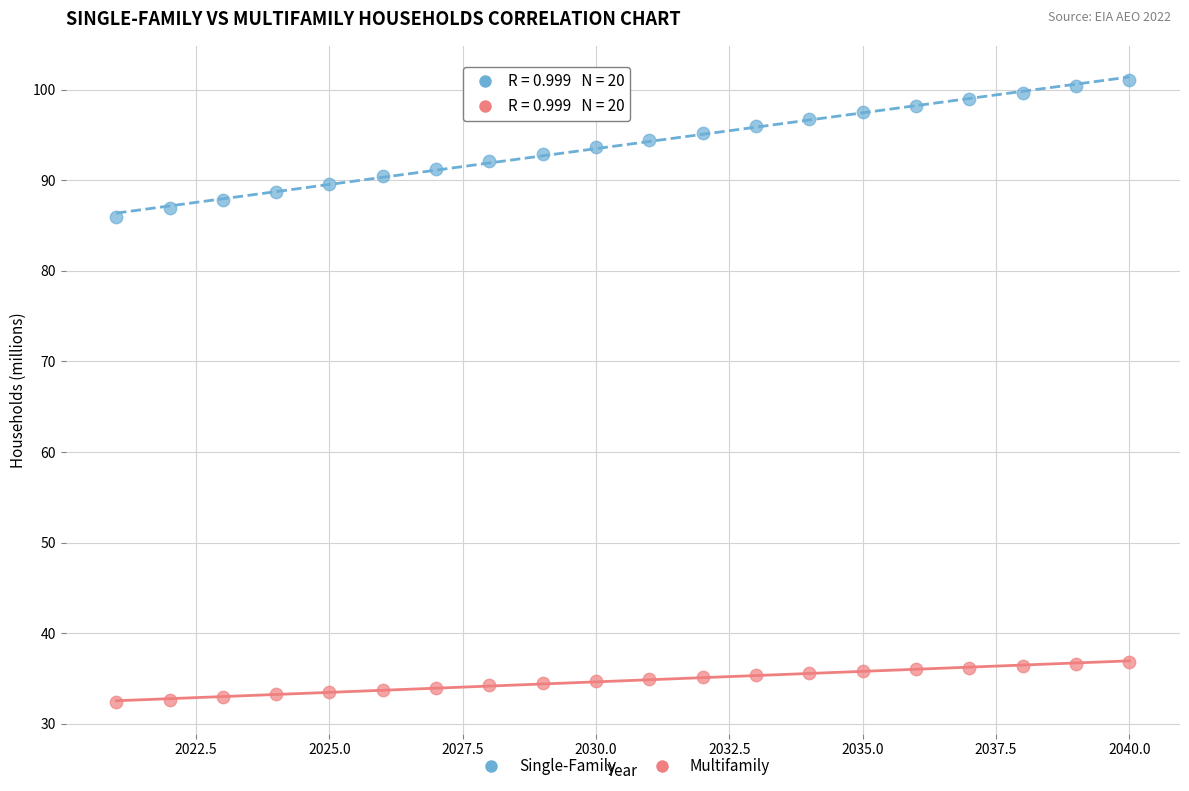

Which series has the largest Y range (max minus min)?

Single-Family